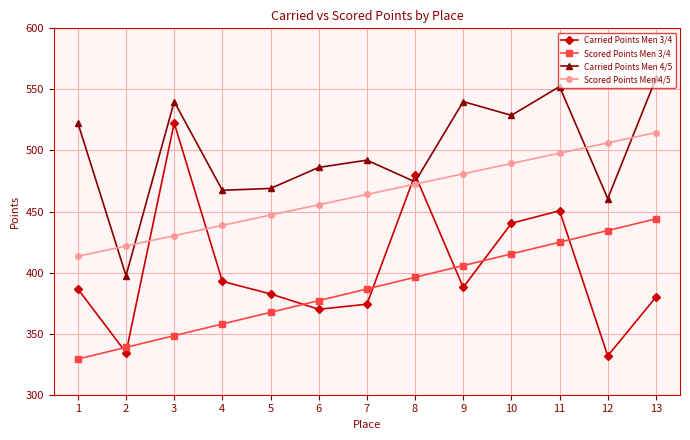

What is the difference between the maximum and minimum values in the Carried Points Men 4/5 series?

161.5